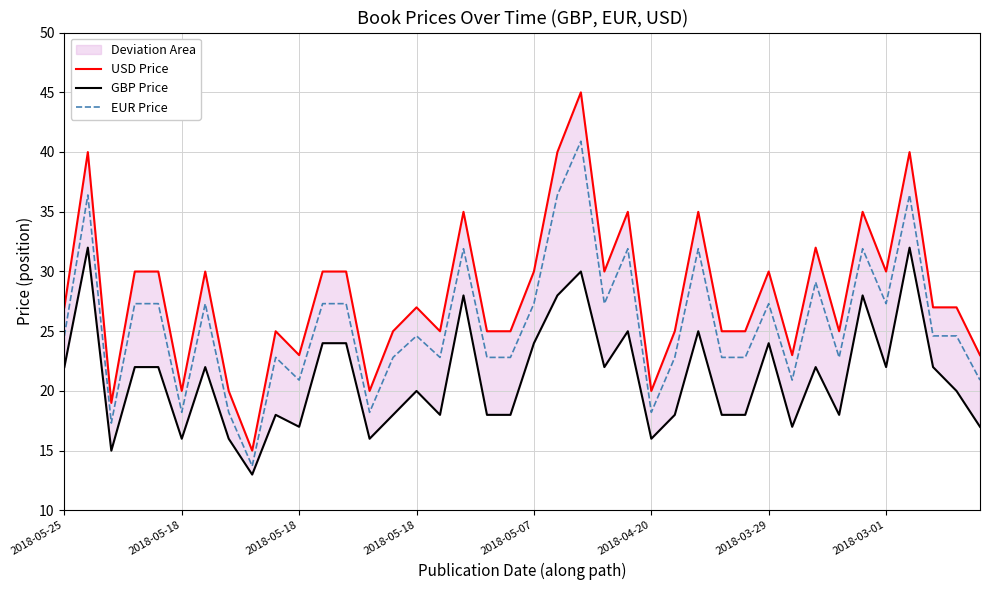

True or false: EUR Price has more than 2 points higher than both neighbors.

True